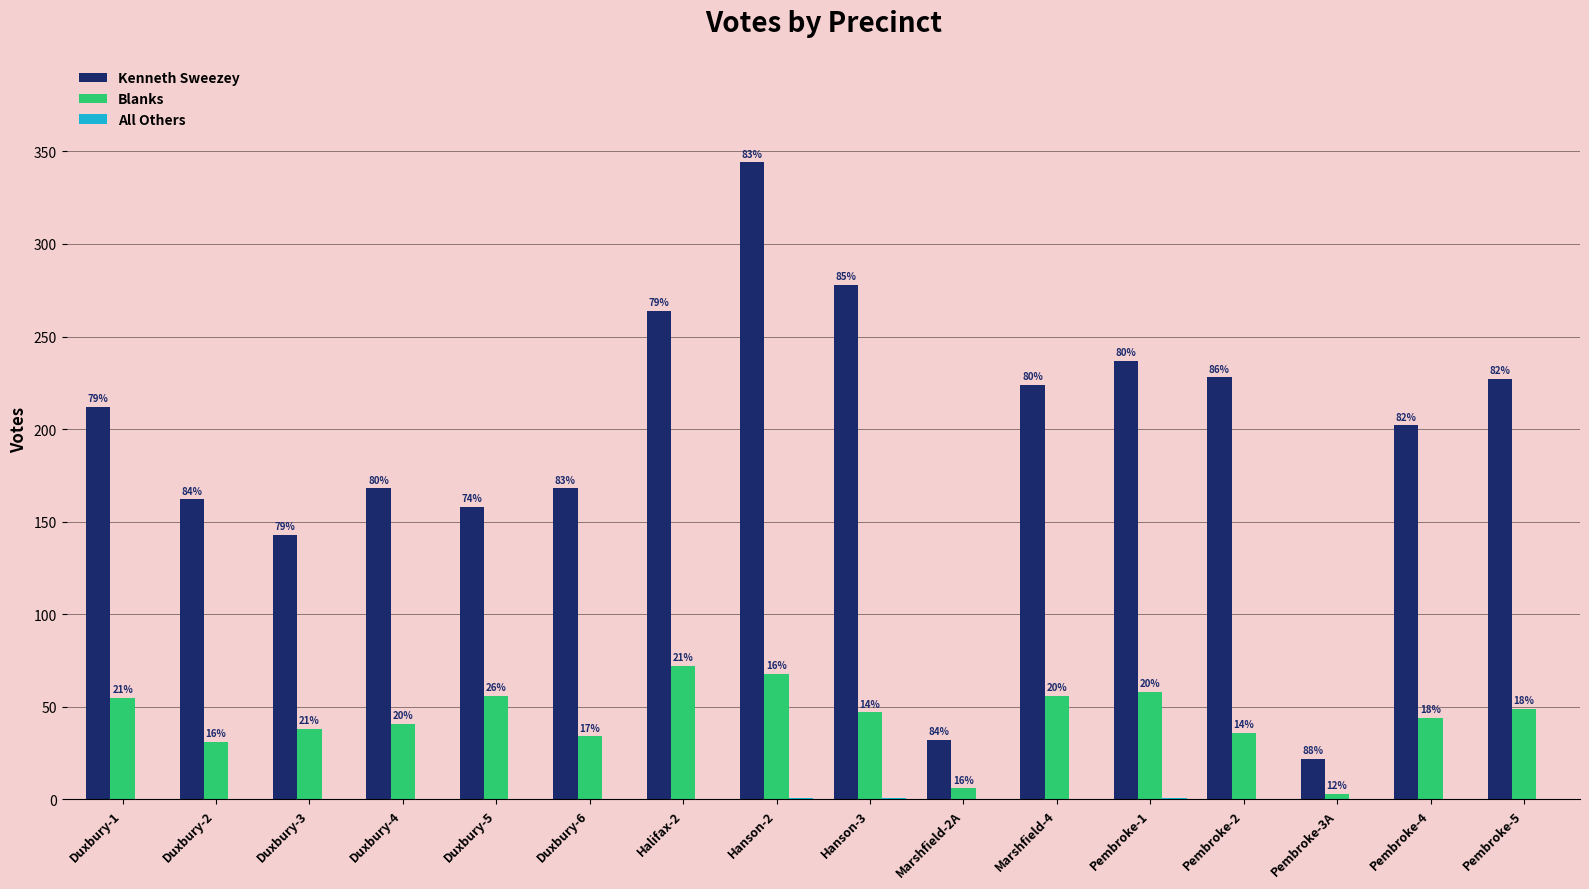

Does the chart contain stacked bars?

No